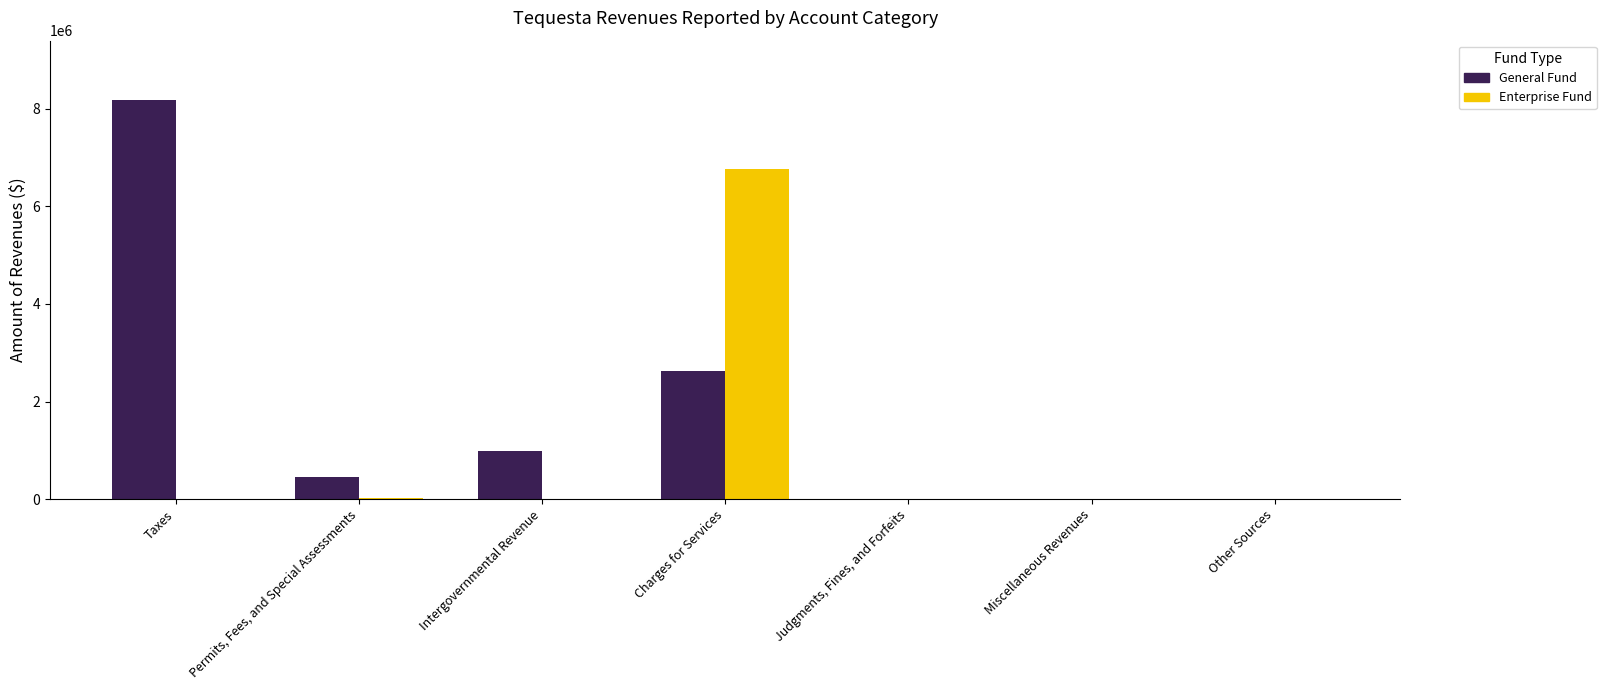

What is the maximum value shown in the chart?

8171346